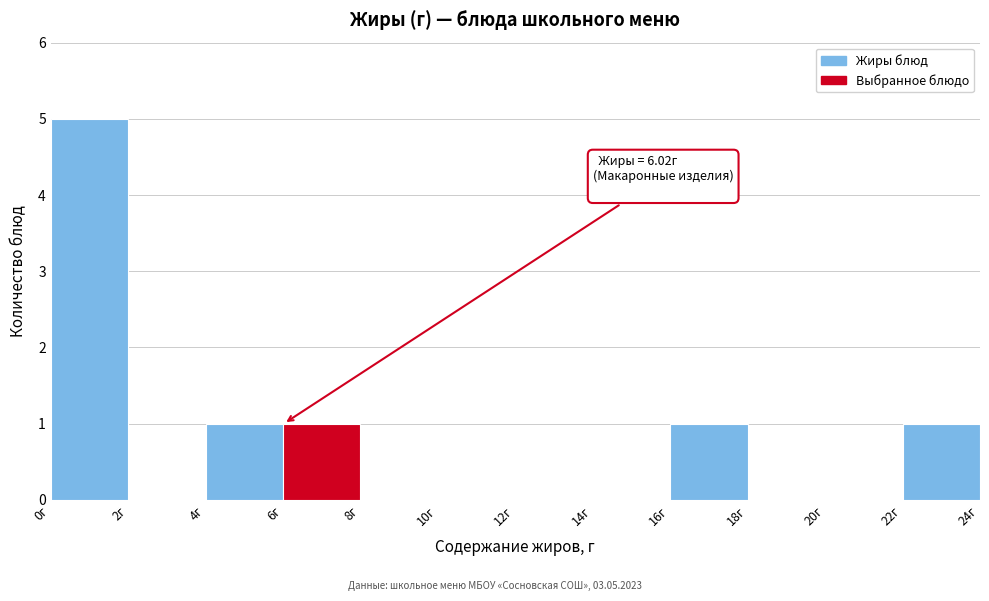

Over which range of the x-axis is the bar tallest?

0 to 2